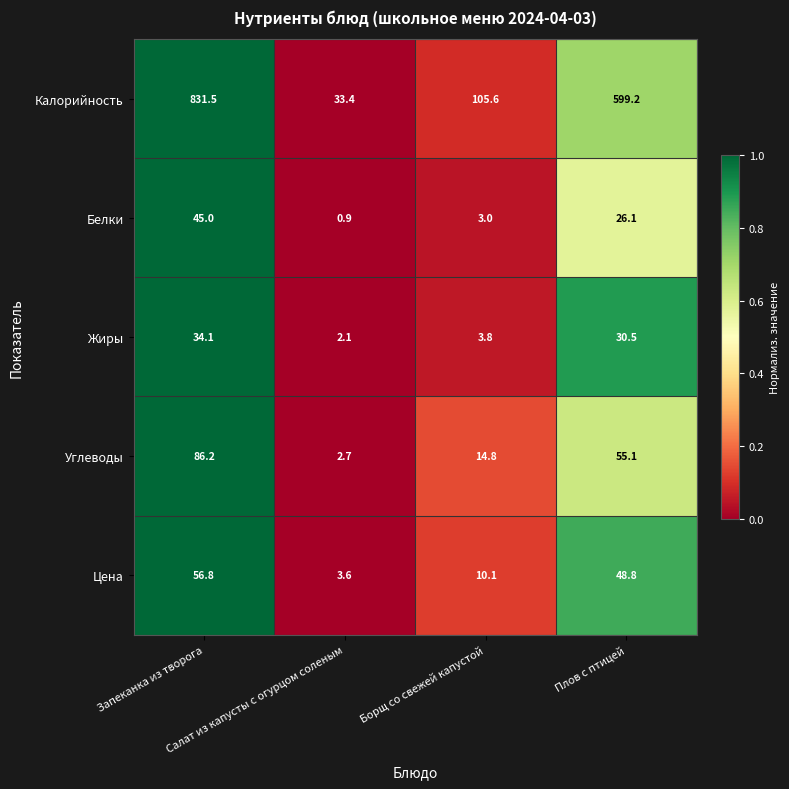

List the series in order of their peak value, lowest first.

Жиры, Белки, Цена, Углеводы, Калорийность